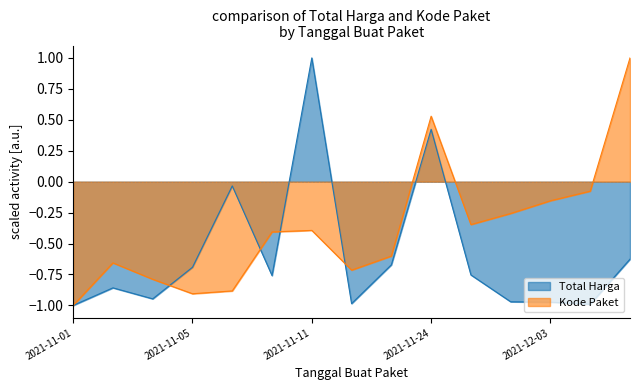

What is the difference between the second highest and minimum values in the Total Harga series?

1.4